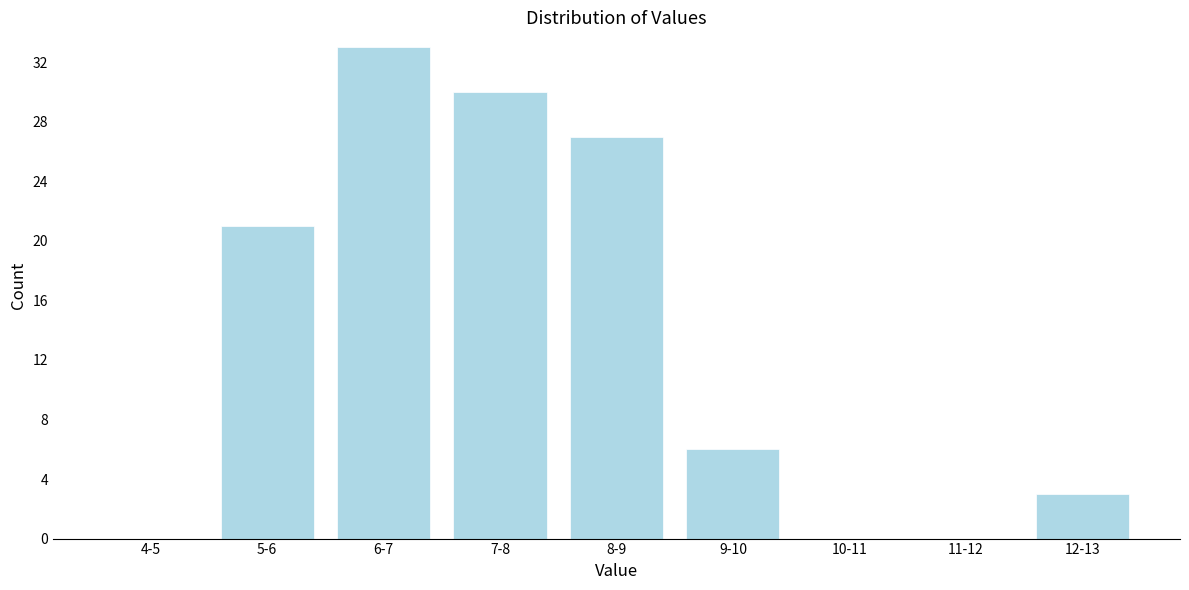

What is the greatest value displayed?

33